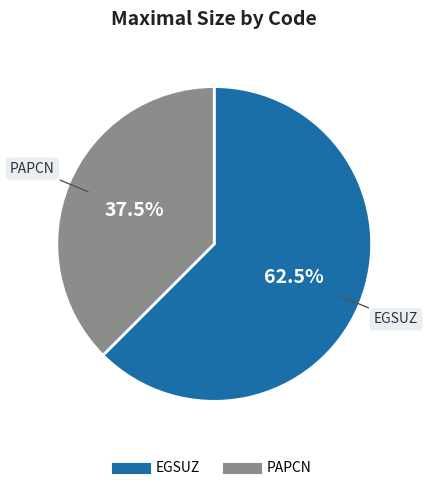

Which category has the smallest portion of the pie?

PAPCN